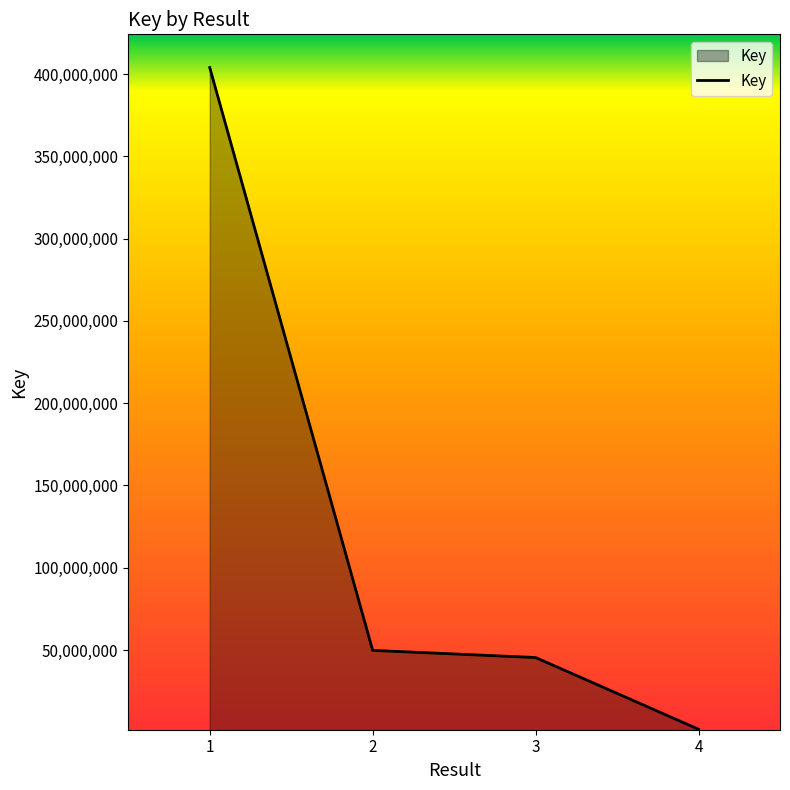

Is it true that the value at 1 is 211055285?

False